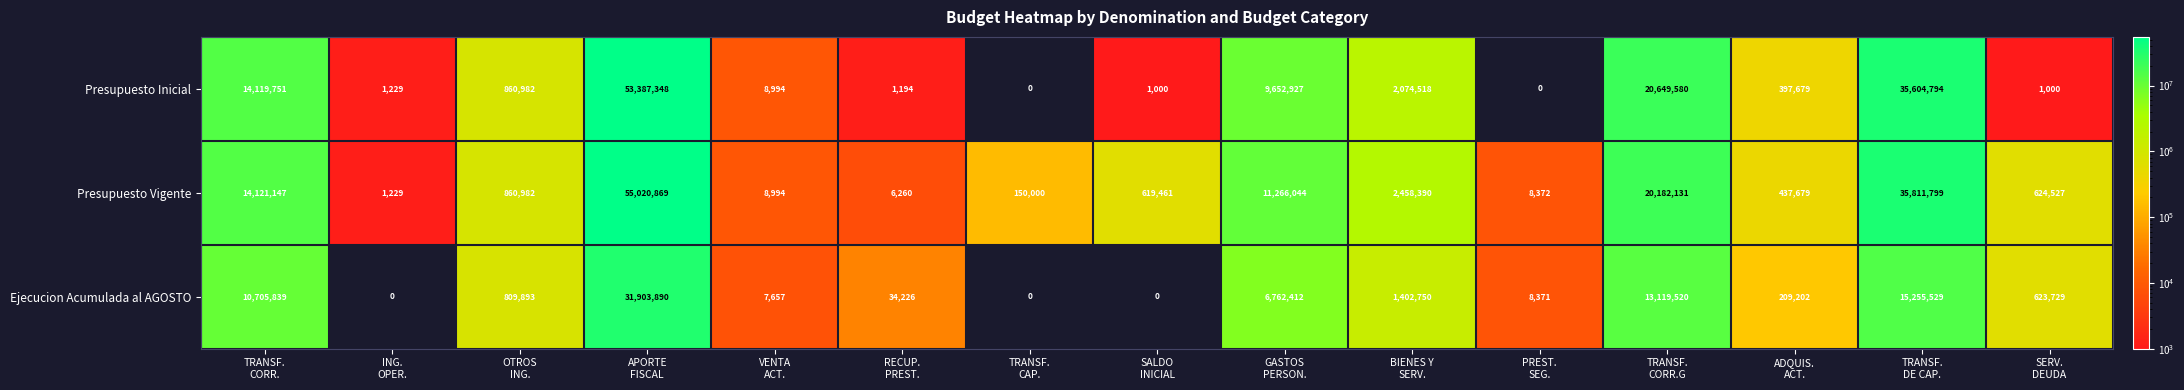

What is the difference between the maximum and minimum values in the Presupuesto Vigente series?

55019640